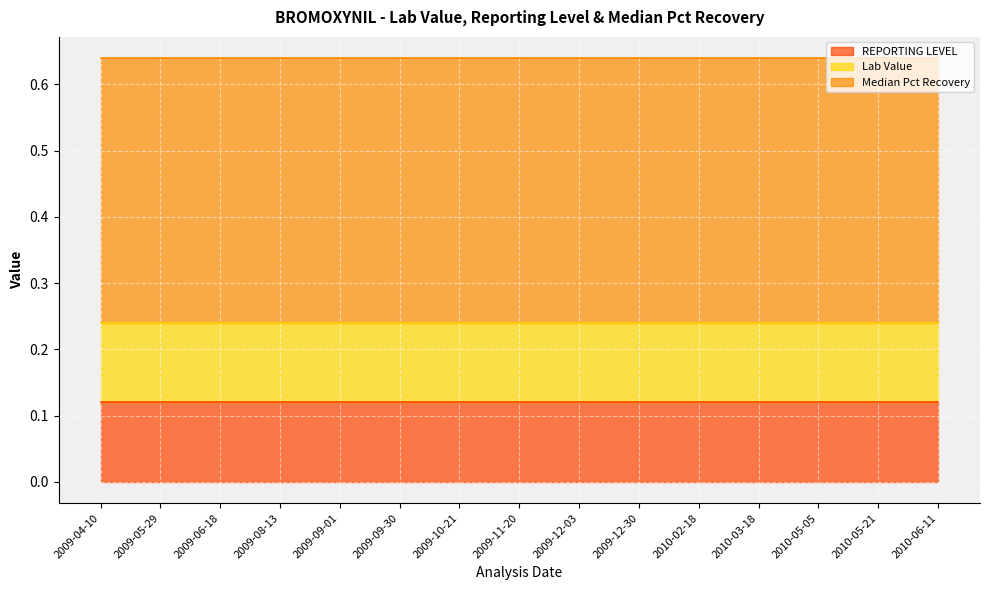

Which has a higher value, 2009-09-01 or 2009-05-29?

2009-09-01